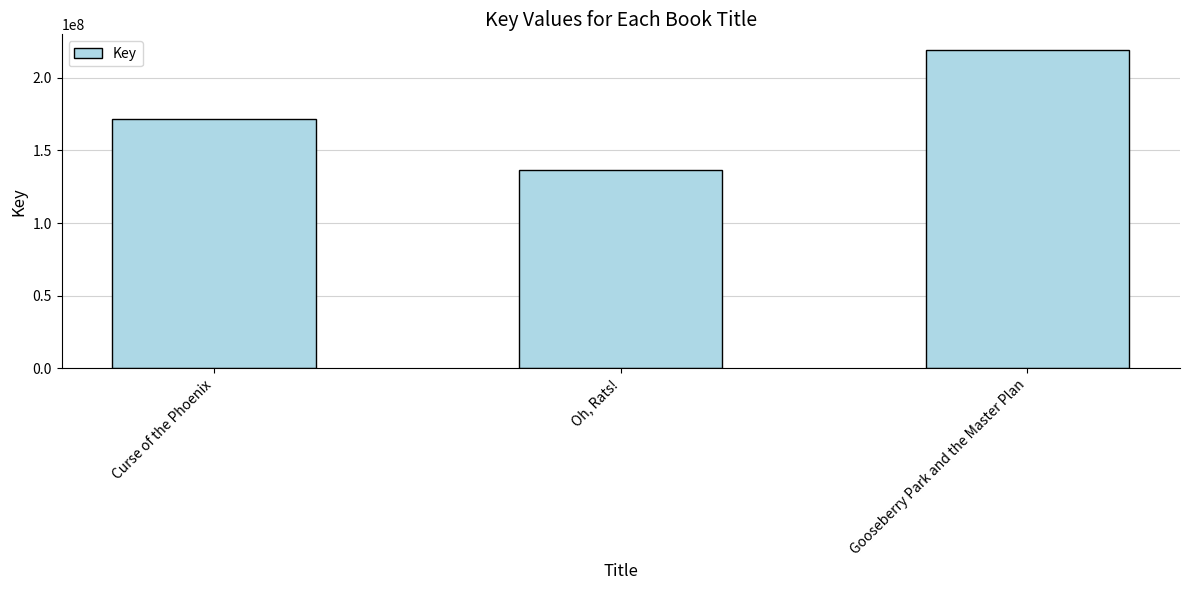

Reading left to right, transcribe all the data shown in this chart.

Curse of the Phoenix=171370327	Oh, Rats!=136312057	Gooseberry Park and the Master Plan=218921165